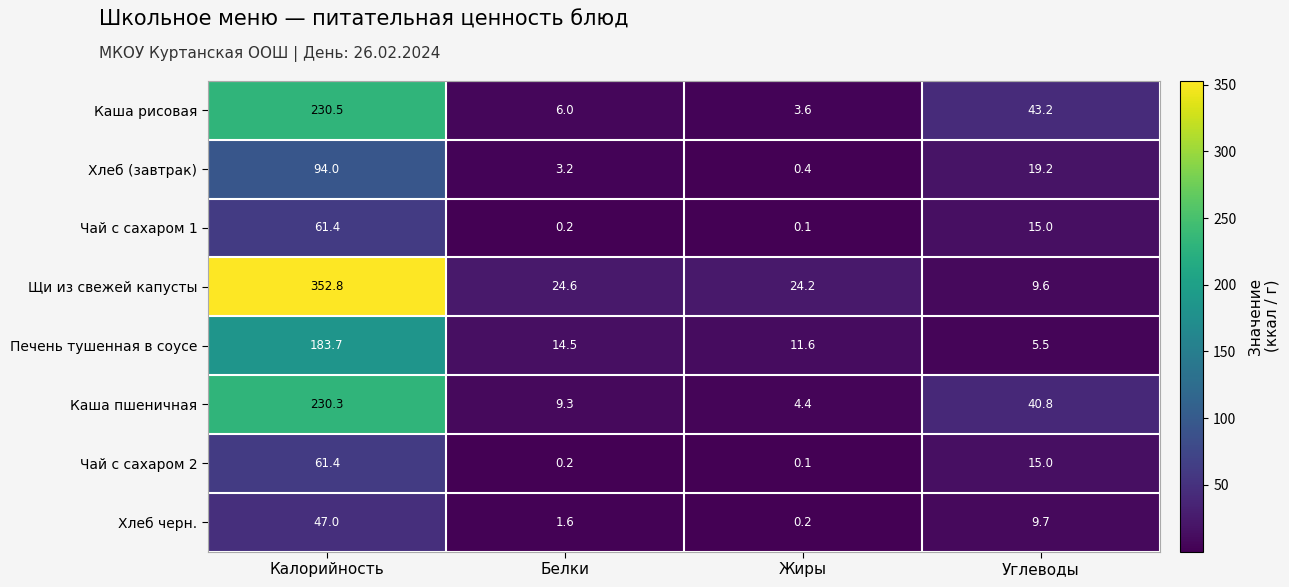

The Хлеб черн. series shows 47.0 at Калорийность. True or false?

True